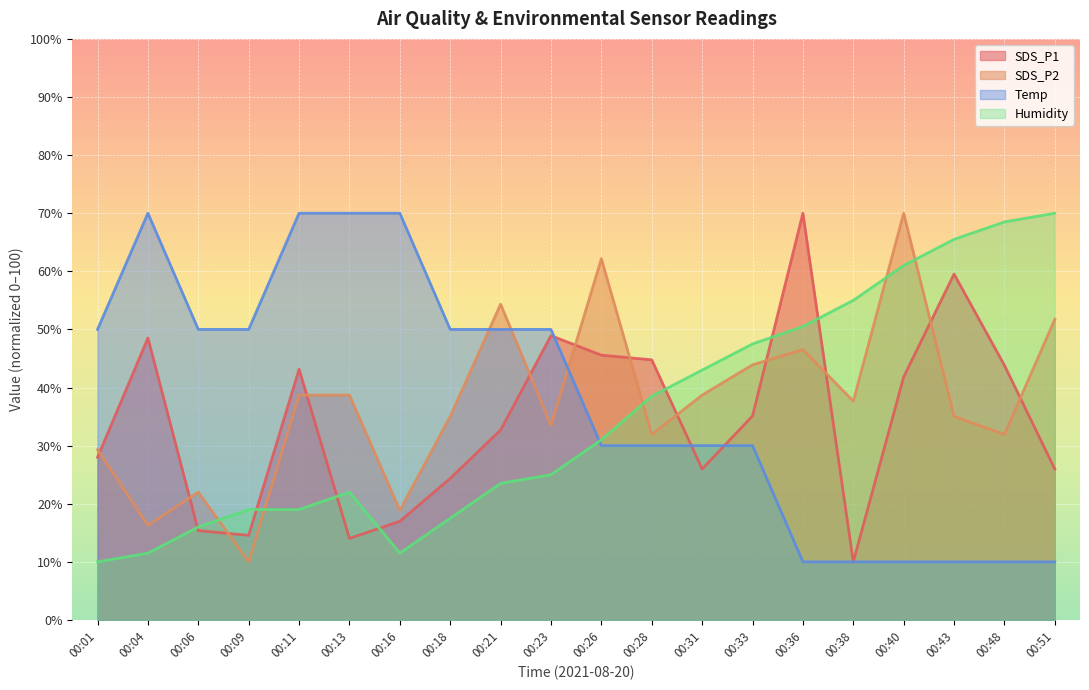

True or false: Humidity and Temp intersect in this chart.

True